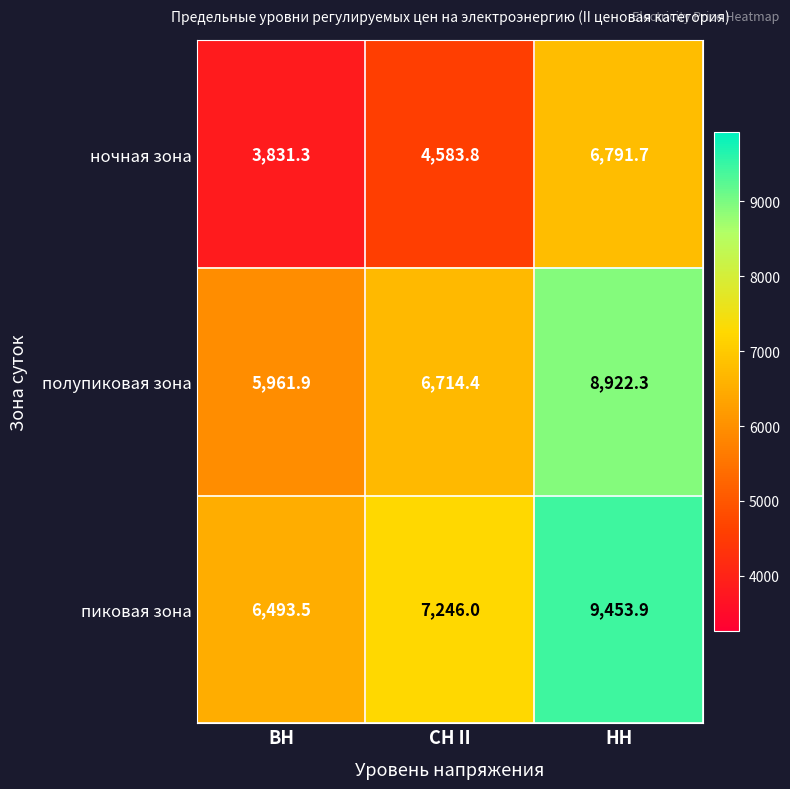

At how many categories does at least one series exceed 4751?

3